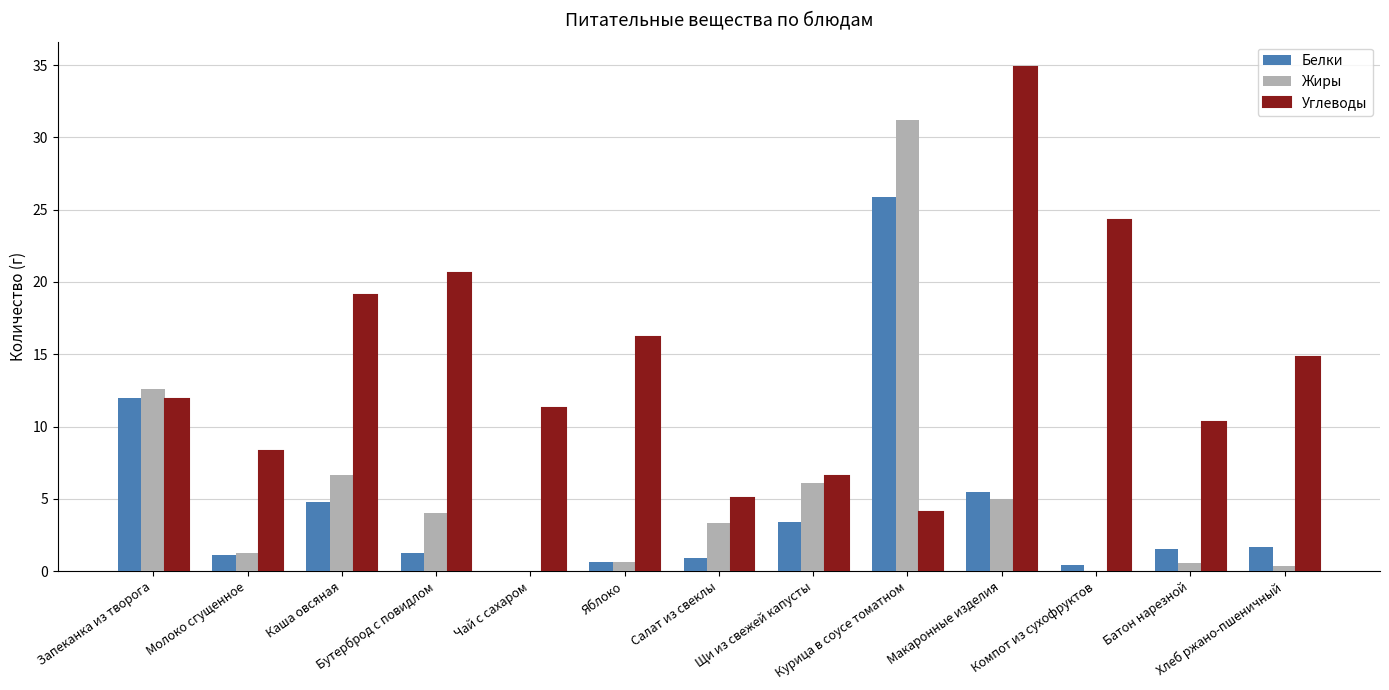

What is the sum of all Белки values?

59.1